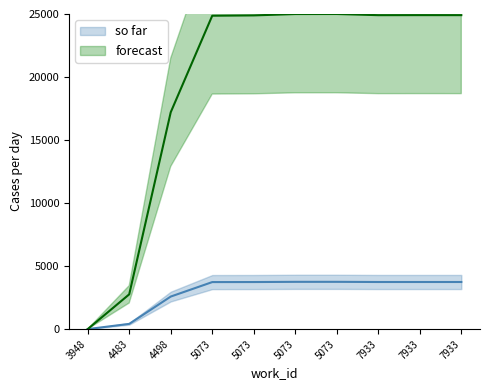

Which category has the highest value in the forecast series?

5073